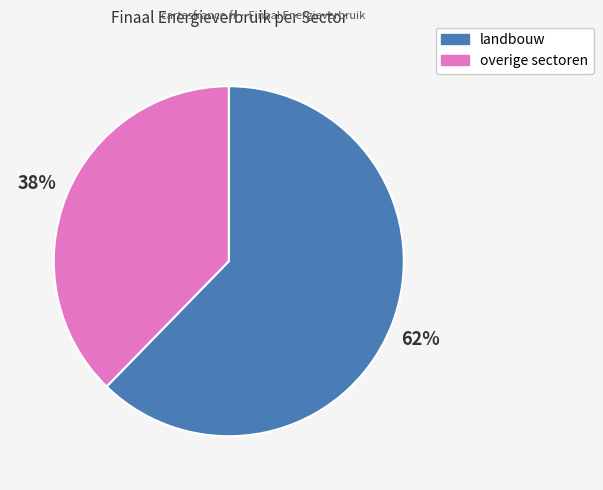

Is there any slice that represents more than half of the pie?

Yes